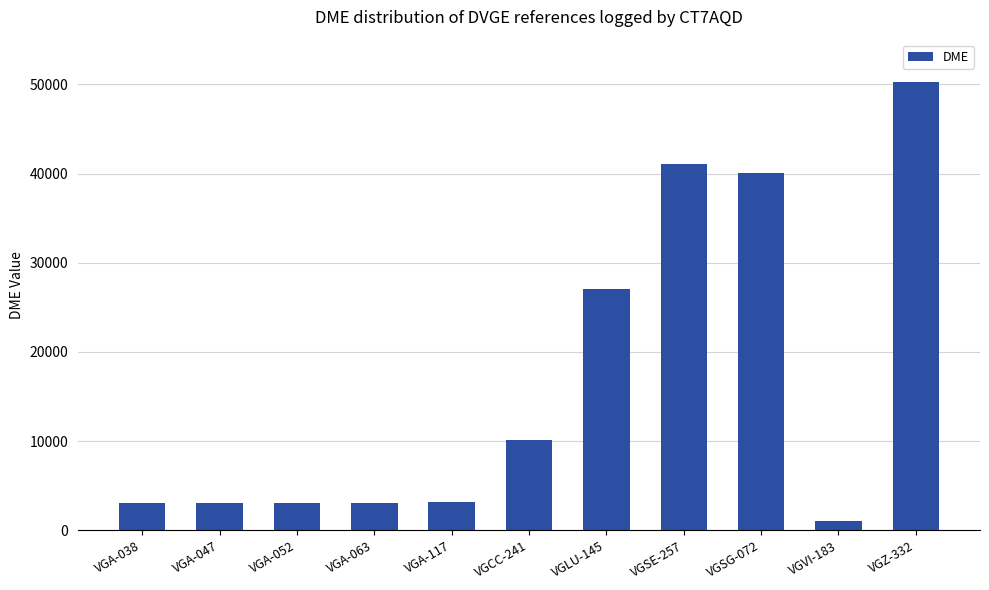

What is the sum of all values?

185056